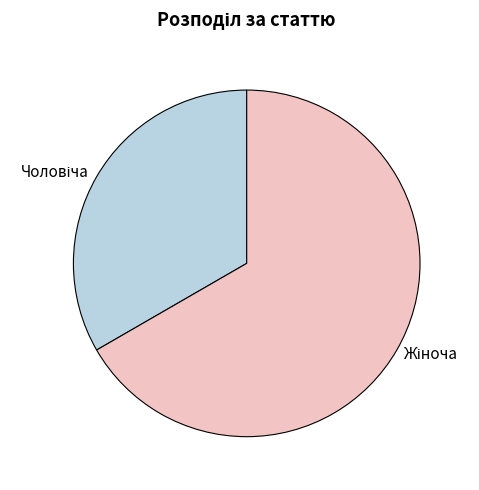

Is there any slice that represents more than half of the pie?

Yes